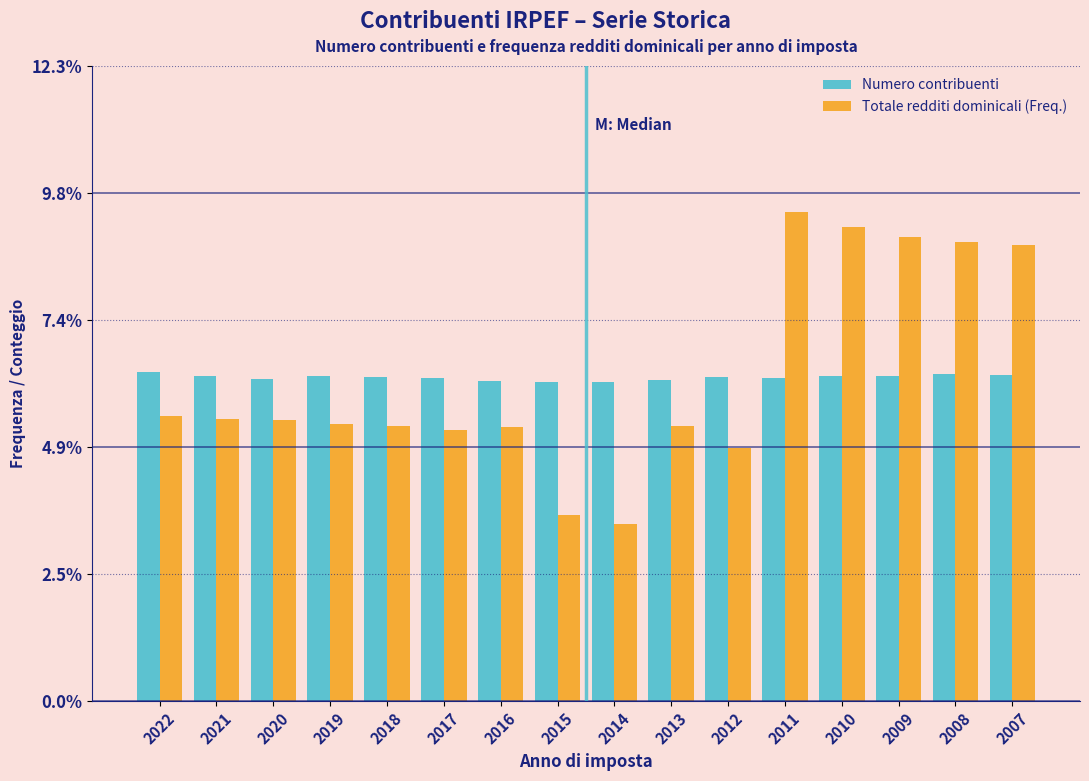

What value does the Totale redditi dominicali (Freq.) series have at 2008?

8.9